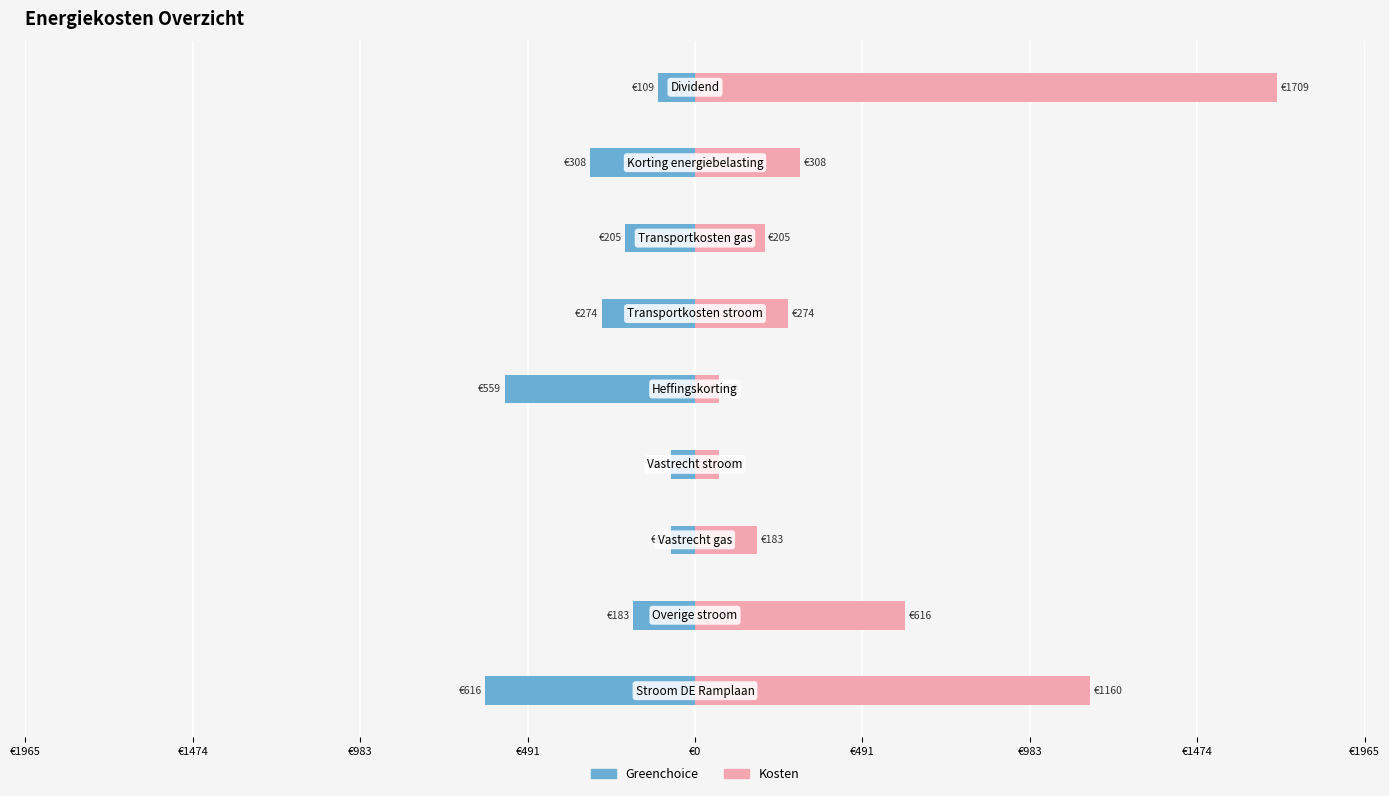

What is the average value of the Greenchoice series?

-265.7